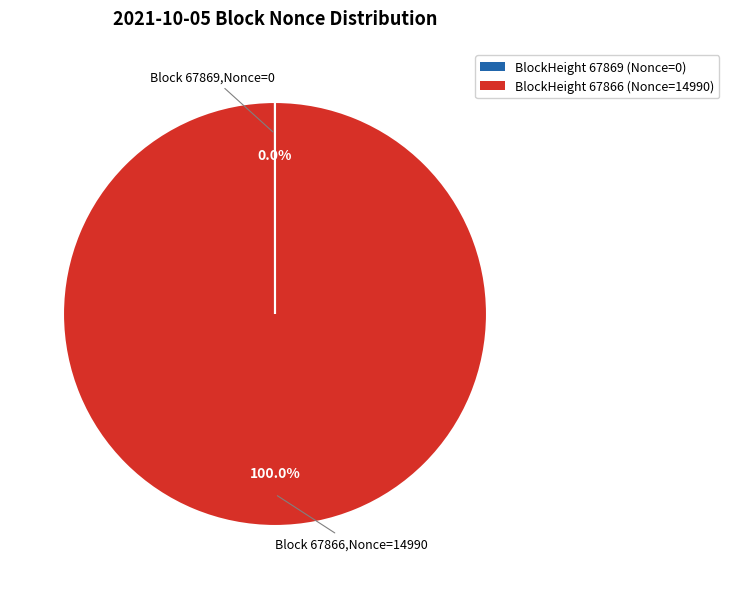

Is there any slice that represents more than half of the pie?

Yes